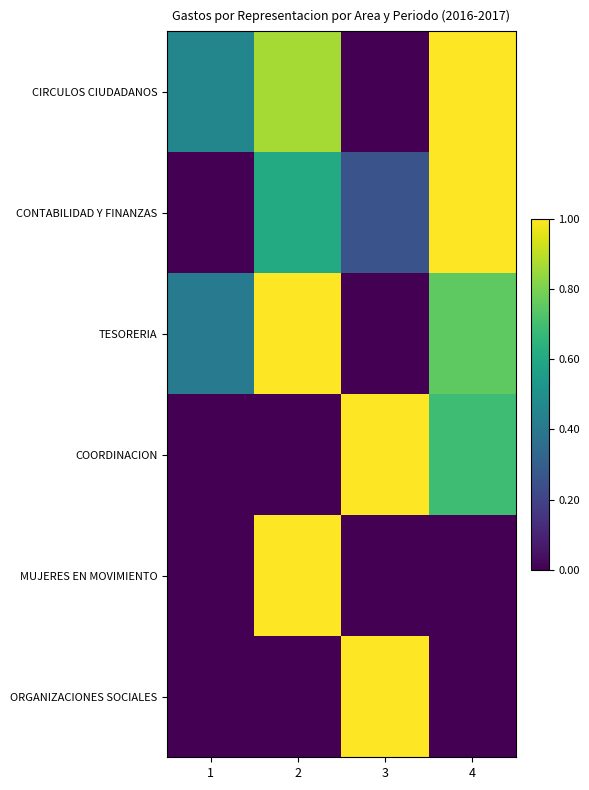

Which series has the largest range (max minus min)?

CIRCULOS CIUDADANOS